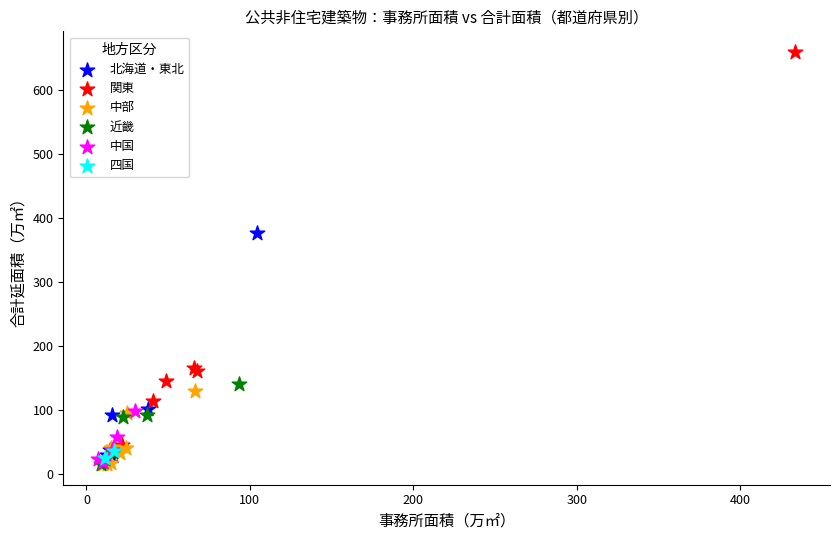

What are all the series names shown in the legend?

北海道・東北, 関東, 中部, 近畿, 中国, 四国